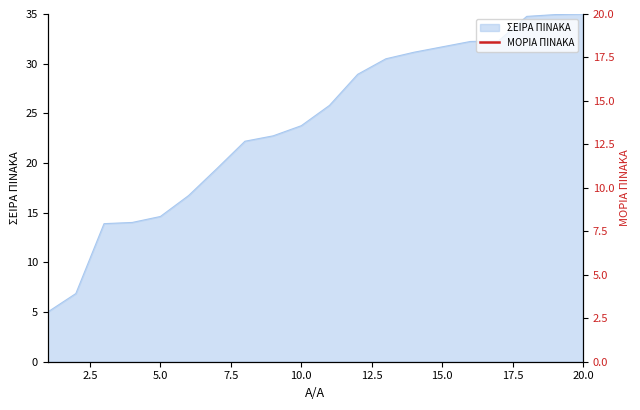

What is the maximum value for ΣΕΙΡΑ ΠΙΝΑΚΑ?

35.0